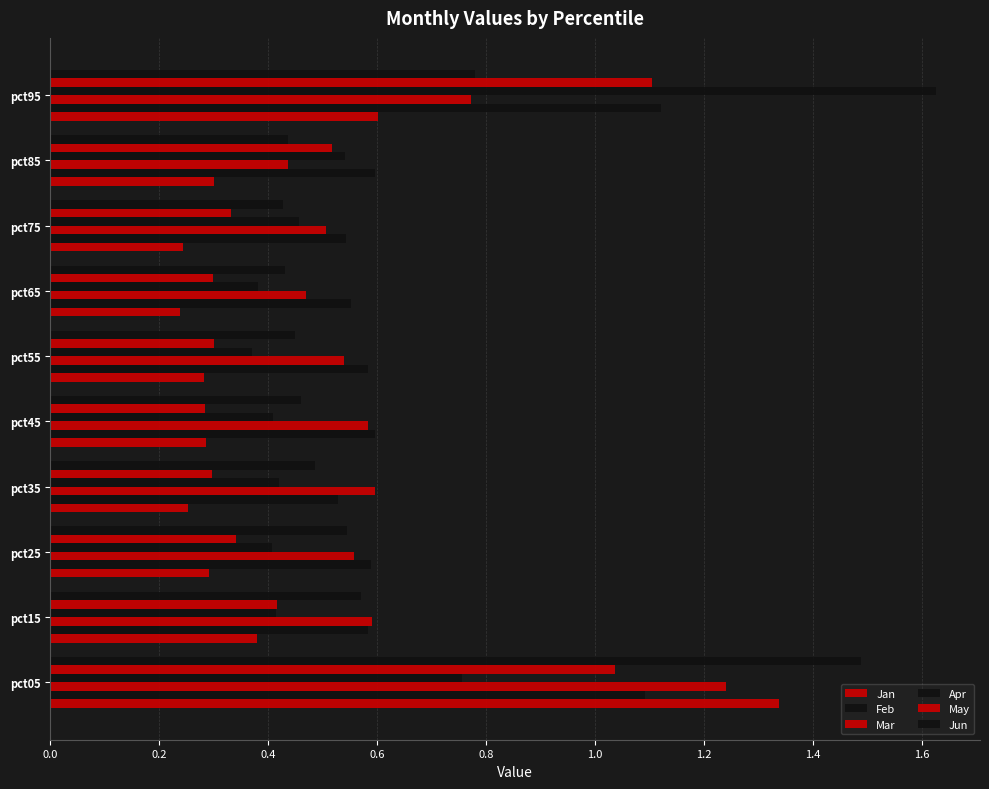

Reading left to right, extract all data points from this chart.

Jan: 1.3	0.4	0.3	0.3	0.3	0.3	0.2	0.2	0.3	0.6
Feb: 1.1	0.6	0.6	0.5	0.6	0.6	0.6	0.5	0.6	1.1
Mar: 1.2	0.6	0.6	0.6	0.6	0.5	0.5	0.5	0.4	0.8
Apr: 0.8	0.4	0.4	0.4	0.4	0.4	0.4	0.5	0.5	1.6
May: 1.0	0.4	0.3	0.3	0.3	0.3	0.3	0.3	0.5	1.1
Jun: 1.5	0.6	0.5	0.5	0.5	0.4	0.4	0.4	0.4	0.8